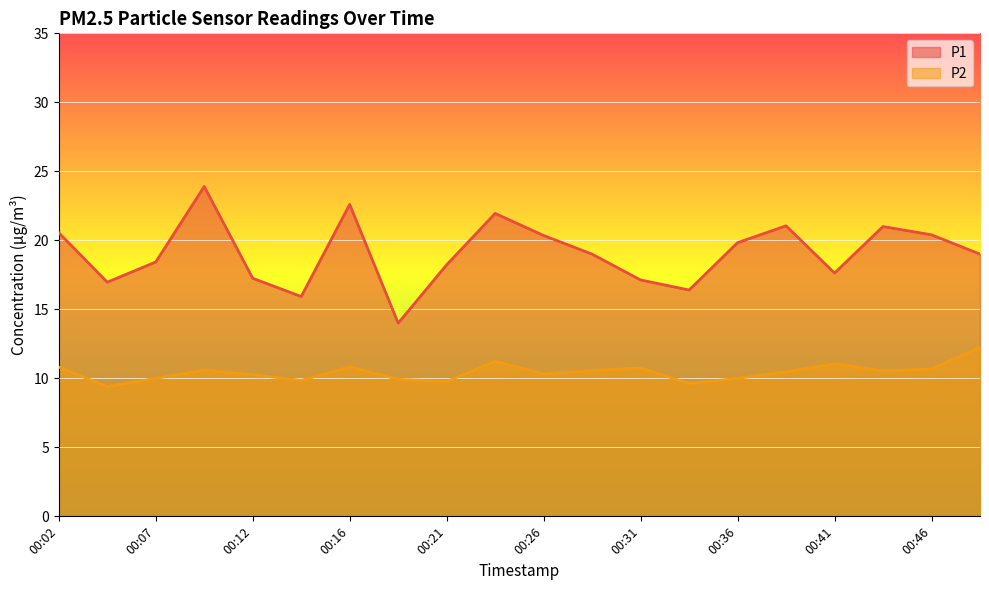

Rank the series by their average value, from highest to lowest.

P1, P2